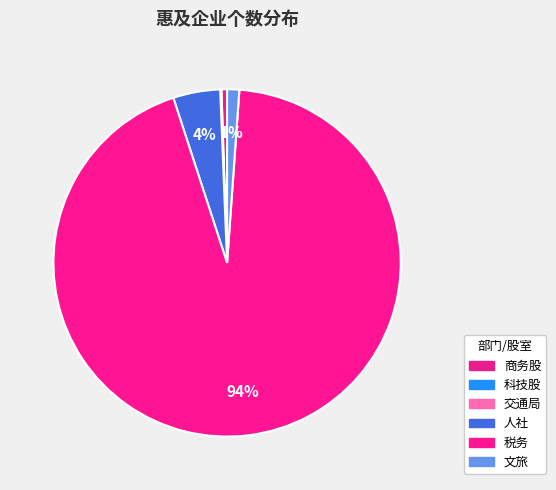

The 交通局 slice represents 0% of the pie. True or false?

True